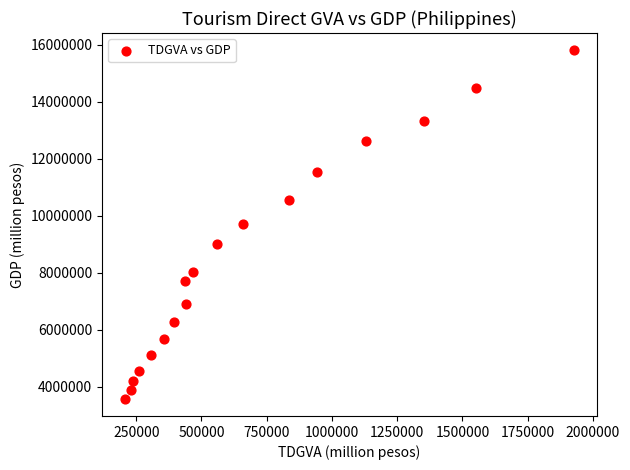

What is the range of X values (max minus min)?

1724111